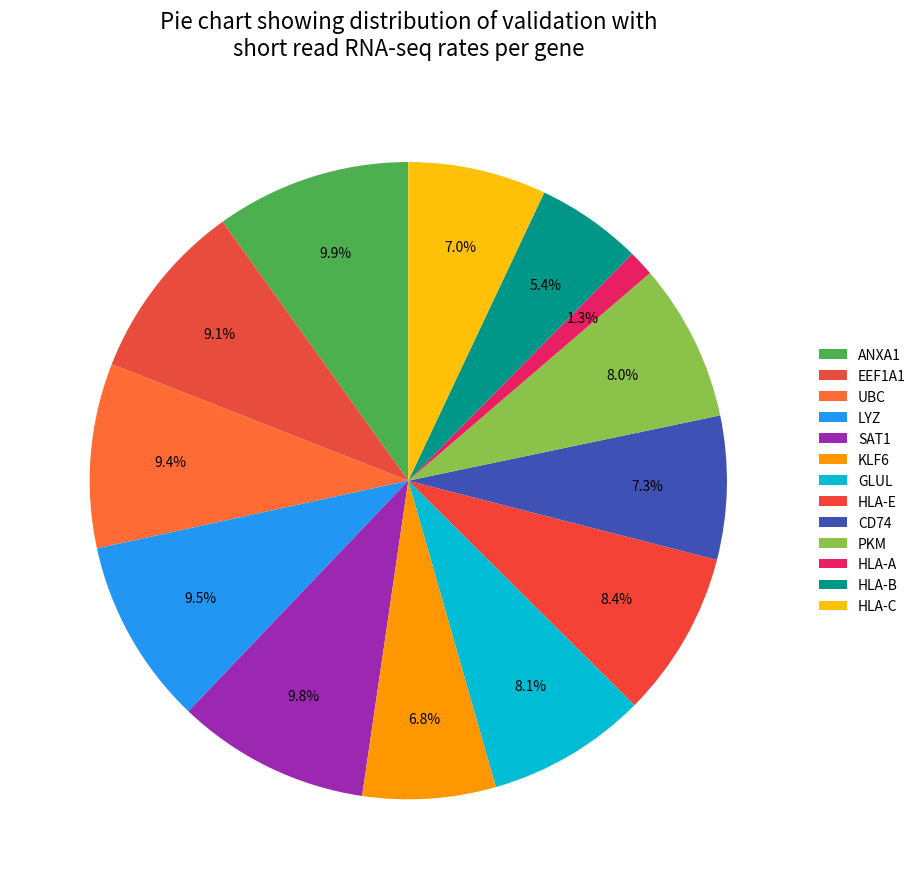

Count the number of slices in the pie.

13